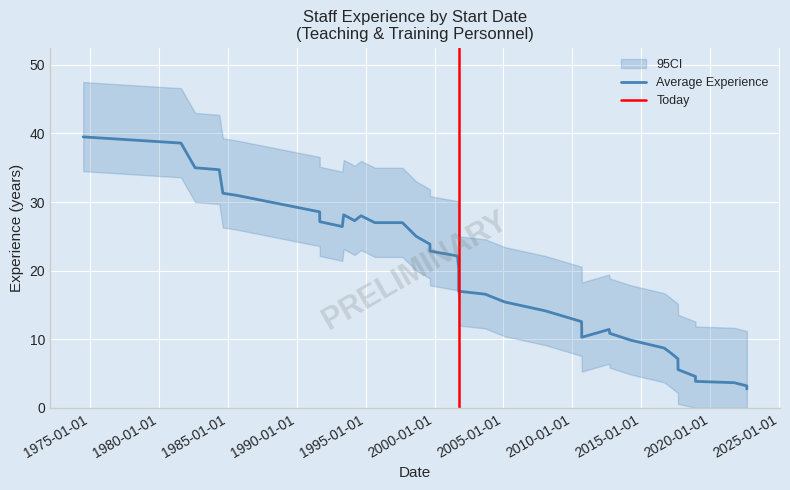

How many lines are shown in the chart?

1